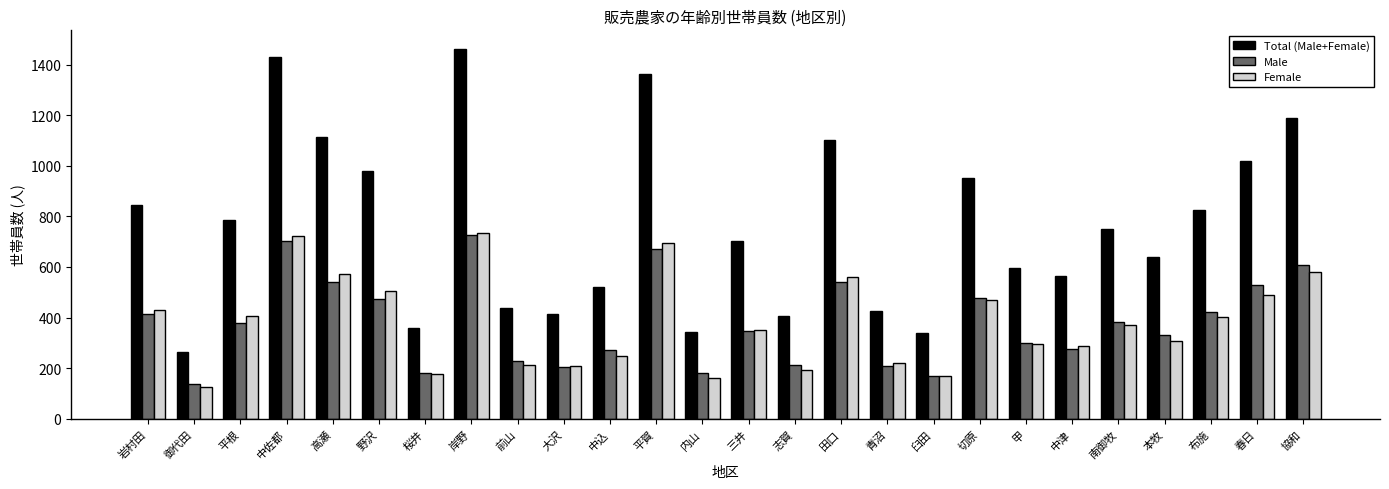

At how many categories does at least one series exceed 1034?

6